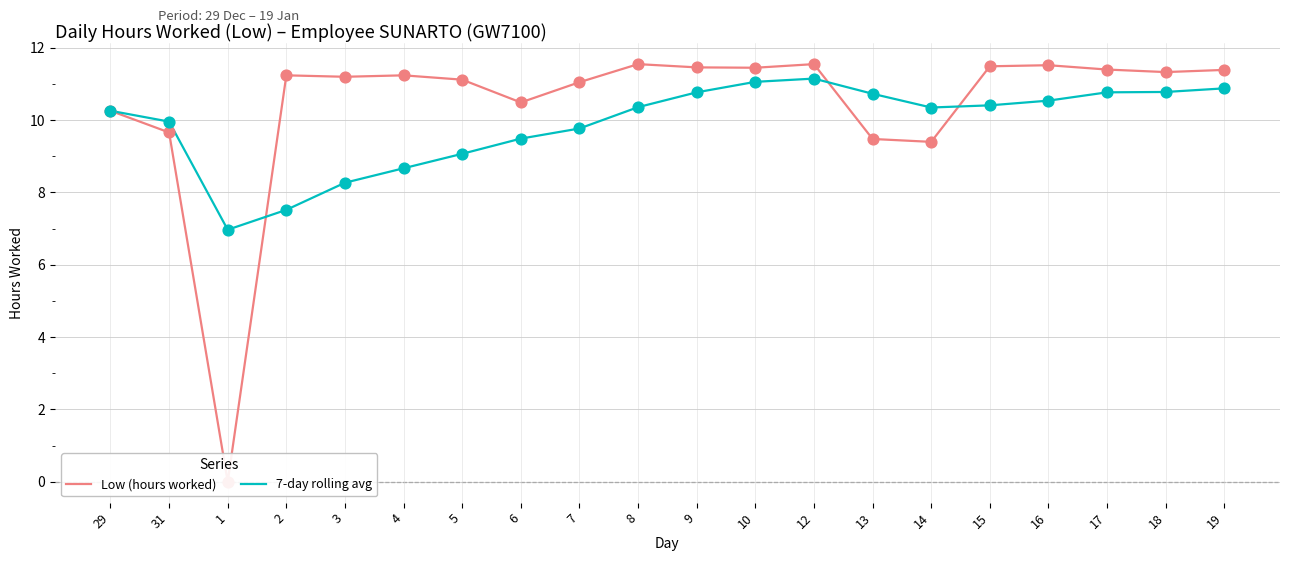

Which series contains the highest Y value?

Low (hours worked)